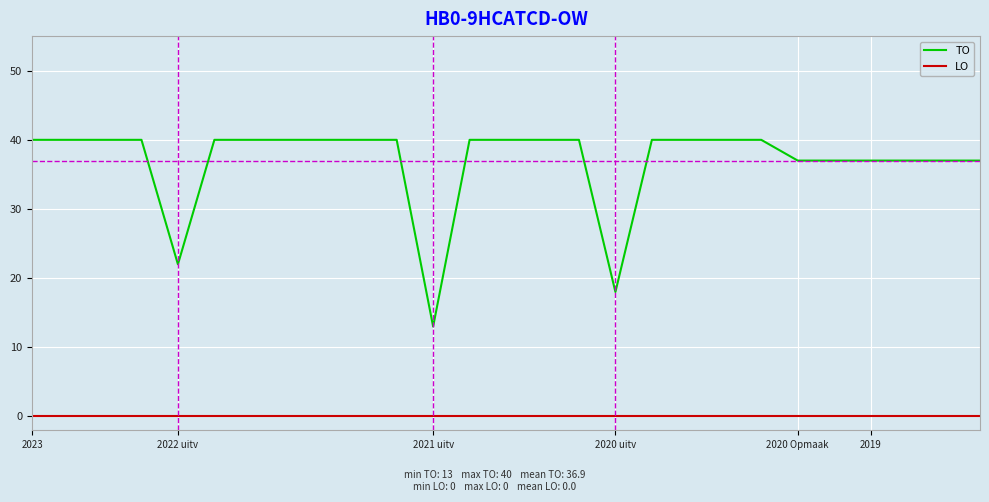

Which series has the largest range (max minus min)?

TO